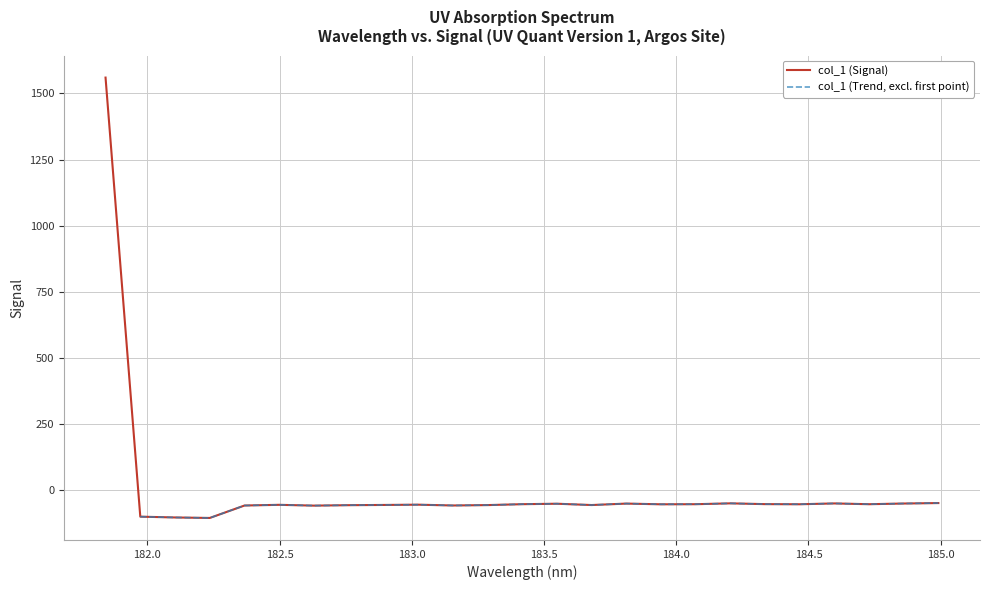

Reading left to right, transcribe all the data shown in this chart.

181.8418=1560.0	181.9732053322=-101.1	182.1045947288=-104.1	182.2359681898=-105.9	182.3673257152=-58.9	182.498667305=-56.2	182.6299929592=-59.3	182.7613026778=-57.6	182.8925964608=-56.8	183.0238743082=-55.7	183.15513622=-58.8	183.2863821962=-57.3	183.4176122368=-53.9	183.5488263418=-52.1	183.6800245112=-57.1	183.811206745=-51.6	183.9423730432=-54.3	184.0735234058=-53.9	184.2046578328=-50.7	184.3357763242=-53.7	184.46687888=-54.1	184.5979655002=-51.0	184.7290361848=-54.0	184.8600909338=-51.3	184.9911297472=-49.6